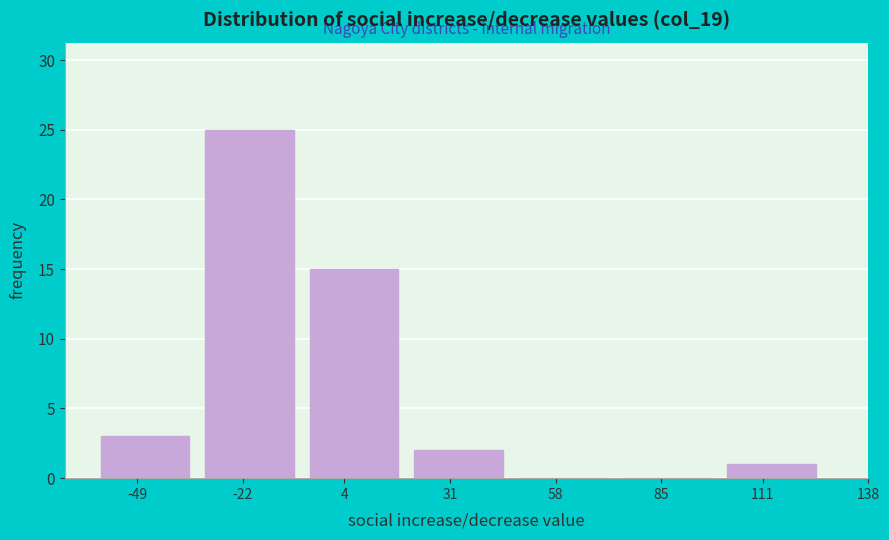

Reading left to right, transcribe all the data shown in this chart.

-49=3	-22=25	4=15	31=2	58=0	85=0	111=1